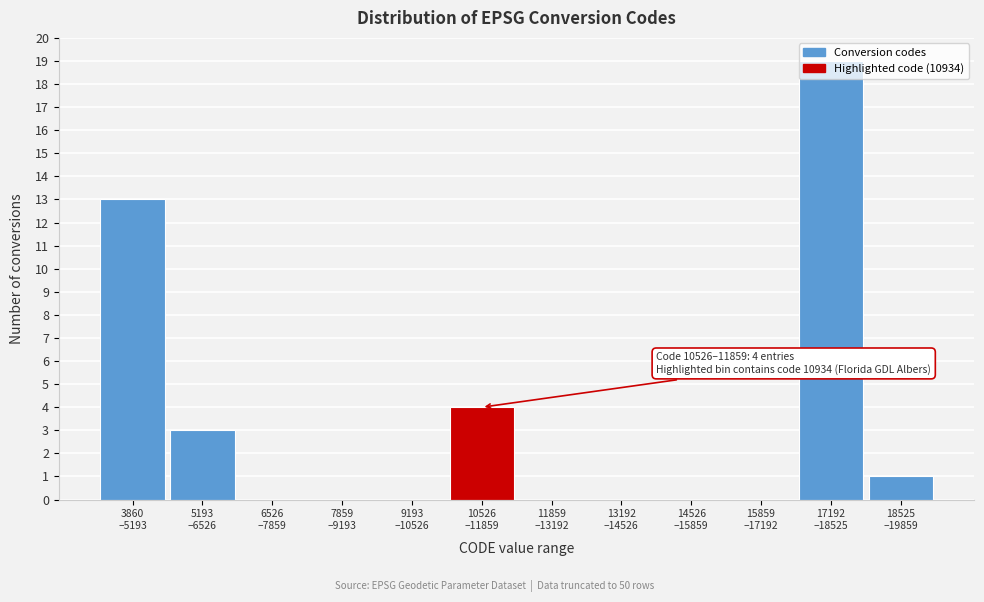

What is the maximum value shown in the chart?

19